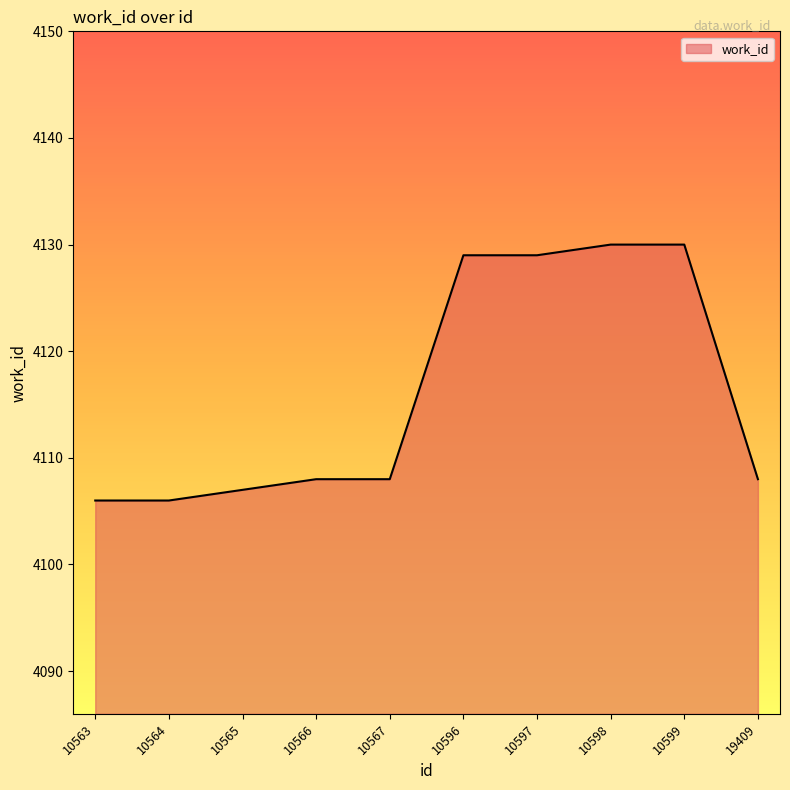

What is the difference between the maximum and minimum values?

24